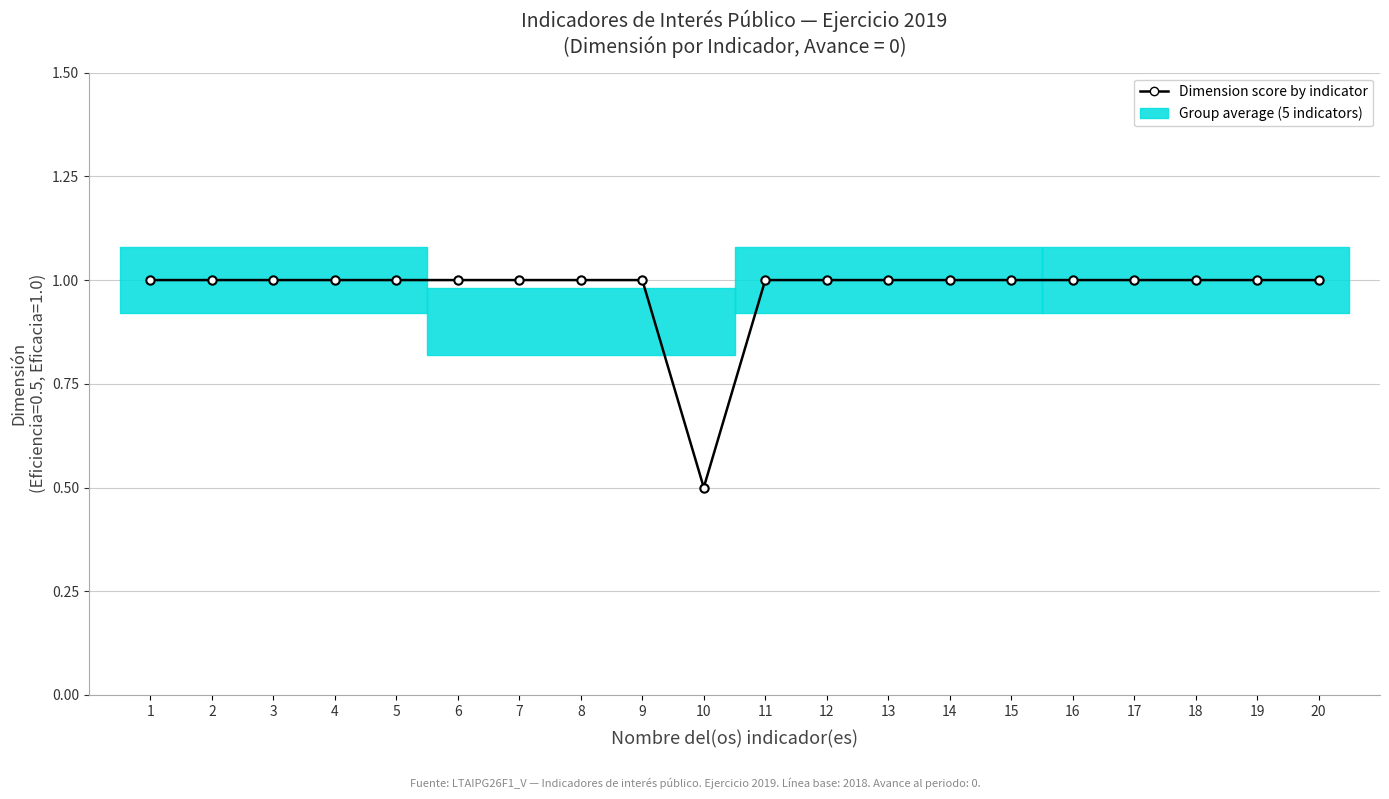

Which category has the highest value across all series?

1